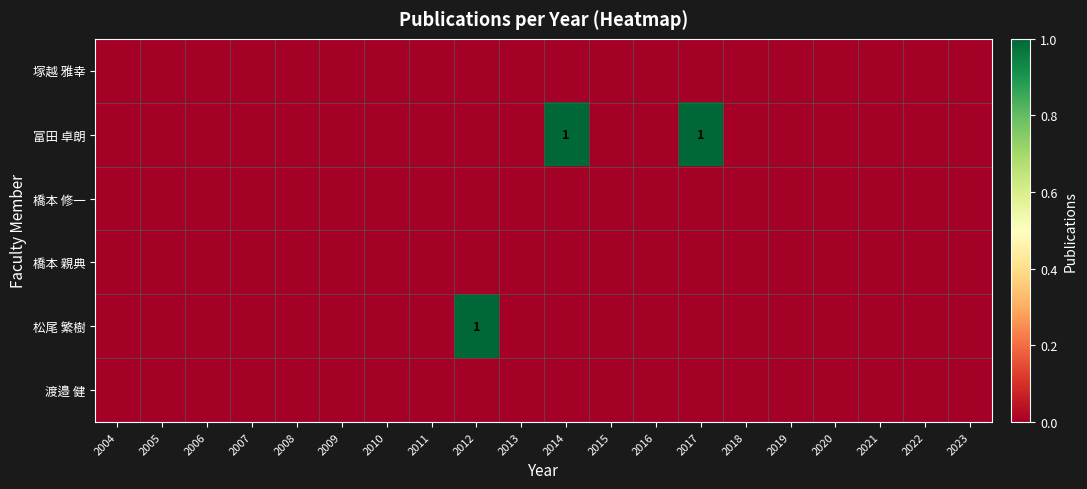

Count the number of categories in the chart.

20